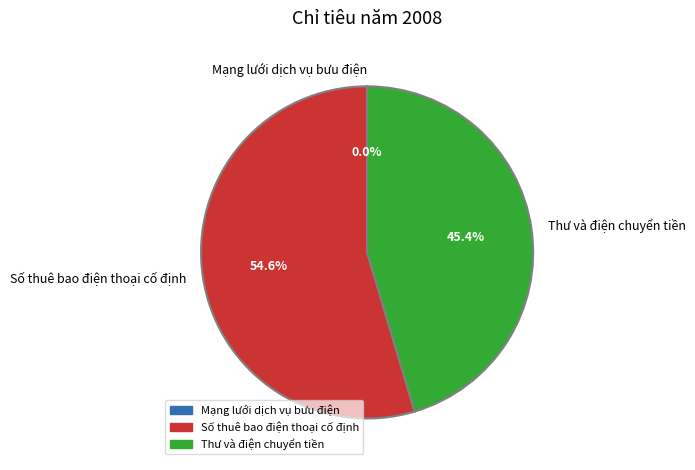

What is the largest slice in the pie chart?

Số thuê bao điện thoại cố định